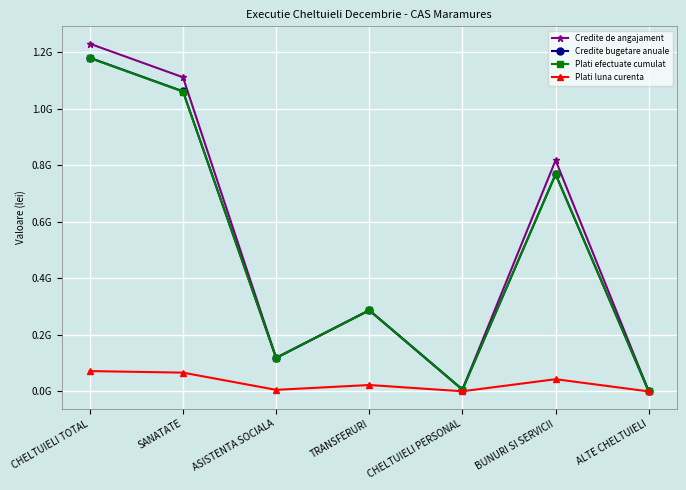

What are all the series names shown in the legend?

Credite de angajament, Credite bugetare anuale, Plati efectuate cumulat, Plati luna curenta